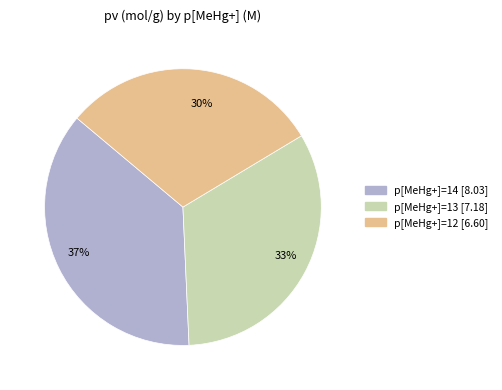

To the nearest percent, what is the difference between the largest and smallest slice percentages?

7%